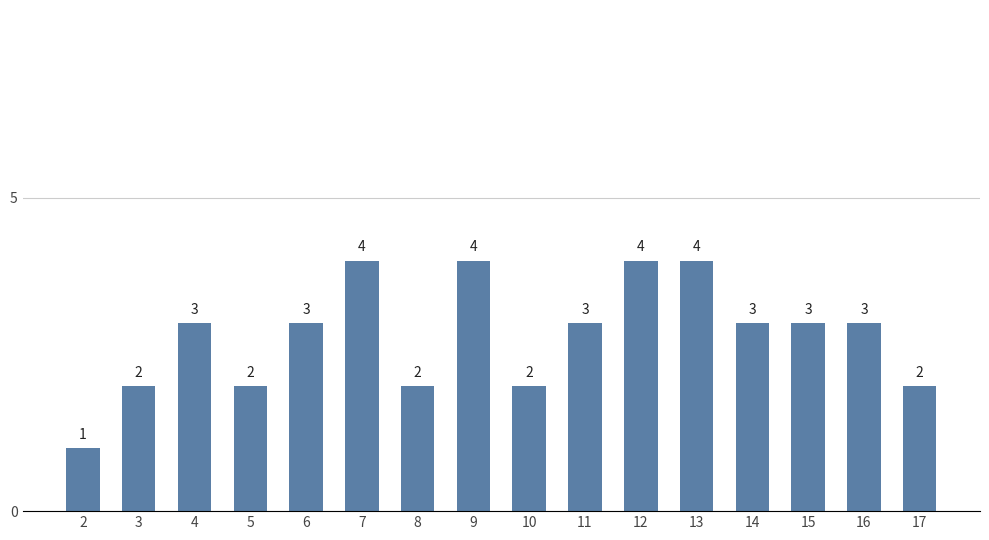

Does the chart contain any negative values?

No